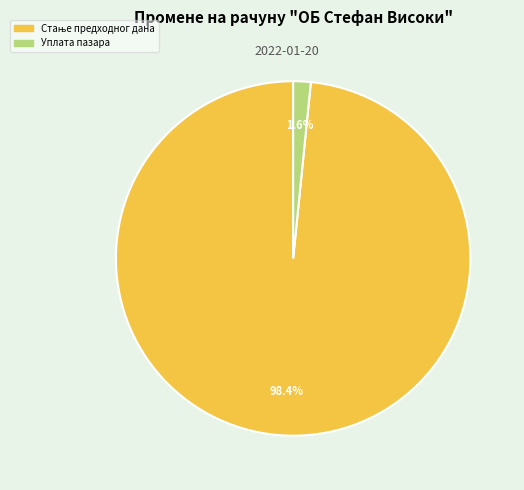

Is there a majority slice in this chart?

Yes